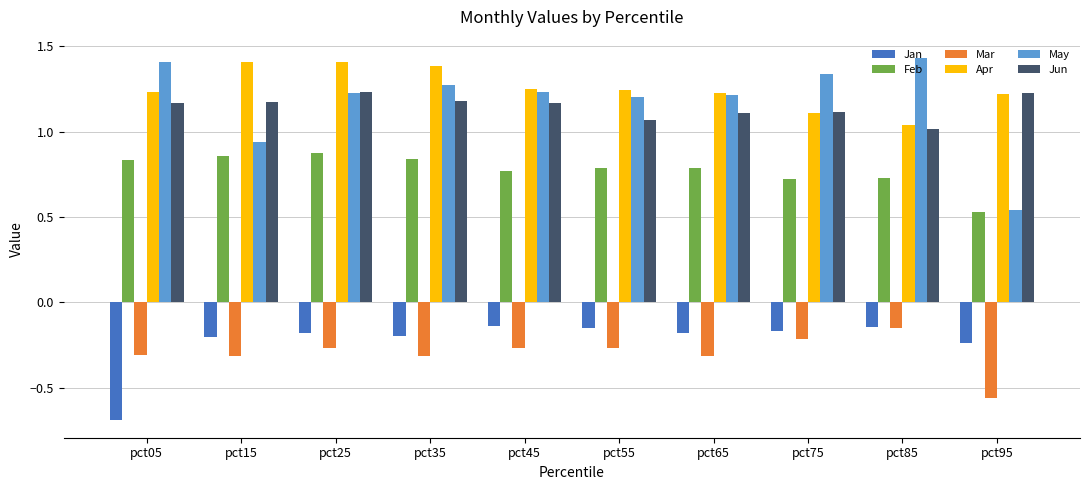

What are all the series names shown in the legend?

Jan, Feb, Mar, Apr, May, Jun